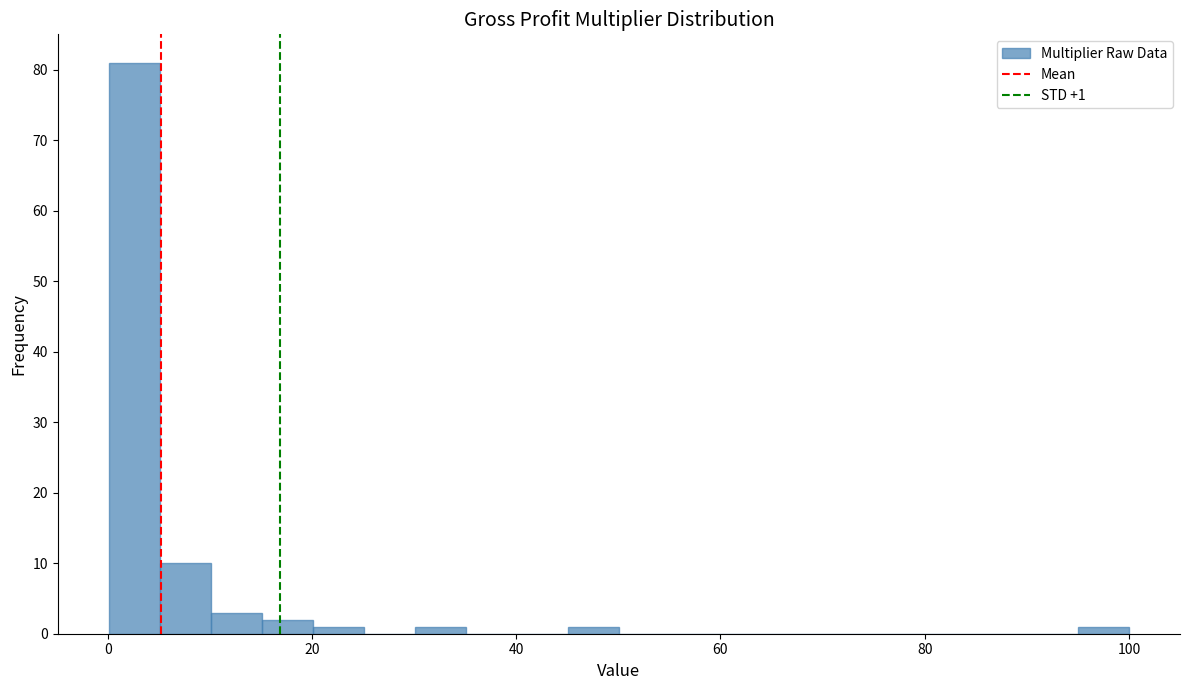

Read against the x-axis, roughly where is the centre of the tallest bar?

2